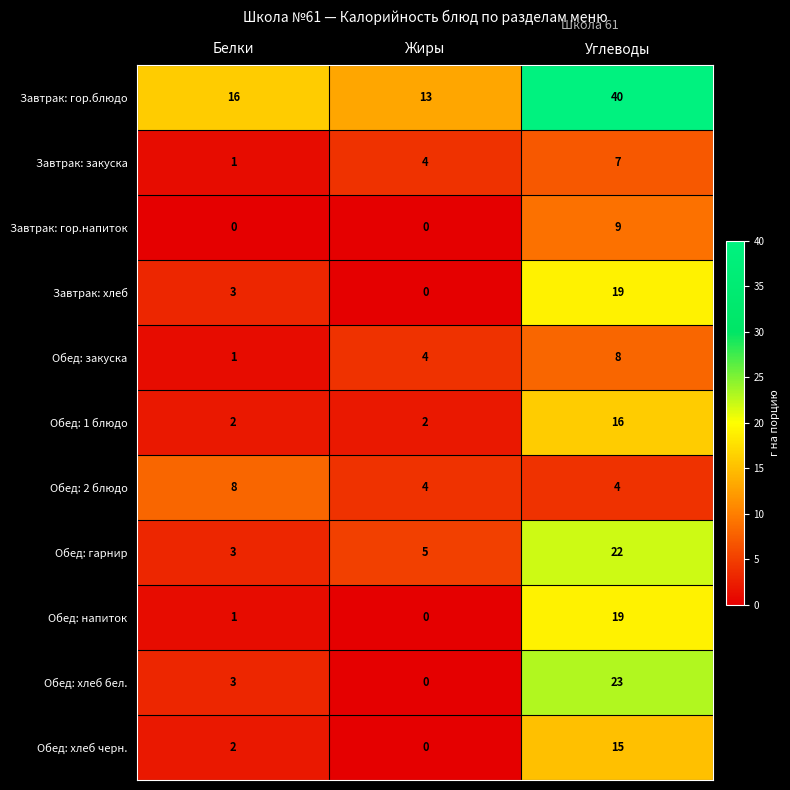

What is the total value across all series at Углеводы?

182